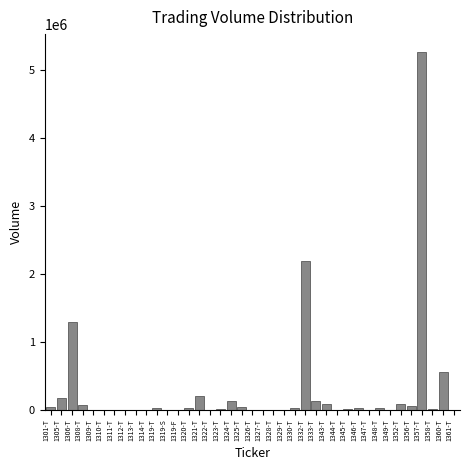

What is the greatest value displayed?

5272273